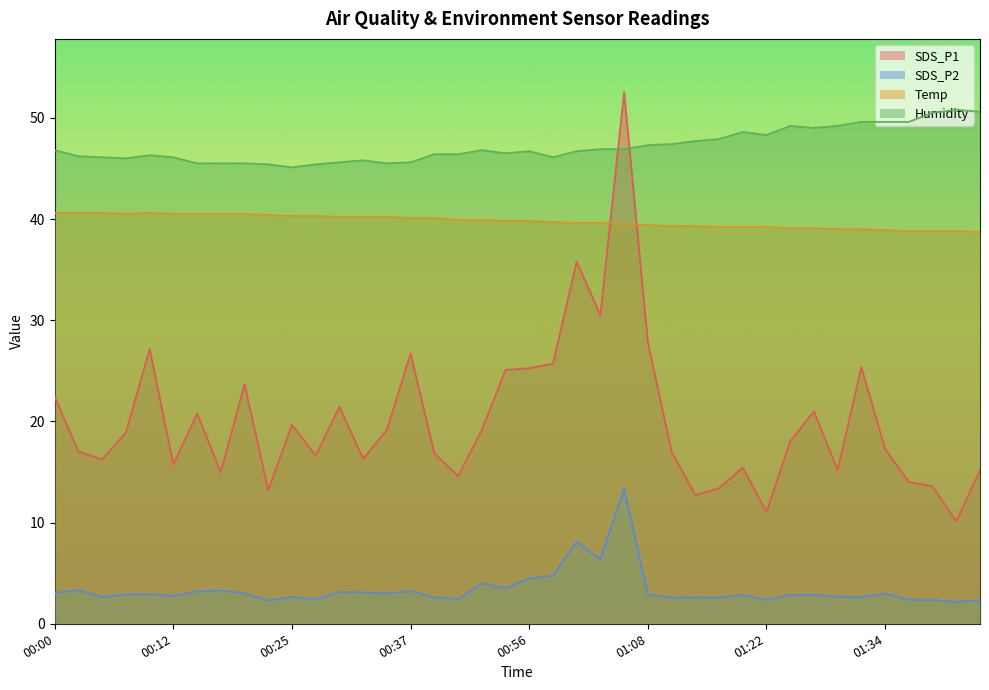

True or false: SDS_P2 has a value of 3.3 at 00:17.

True